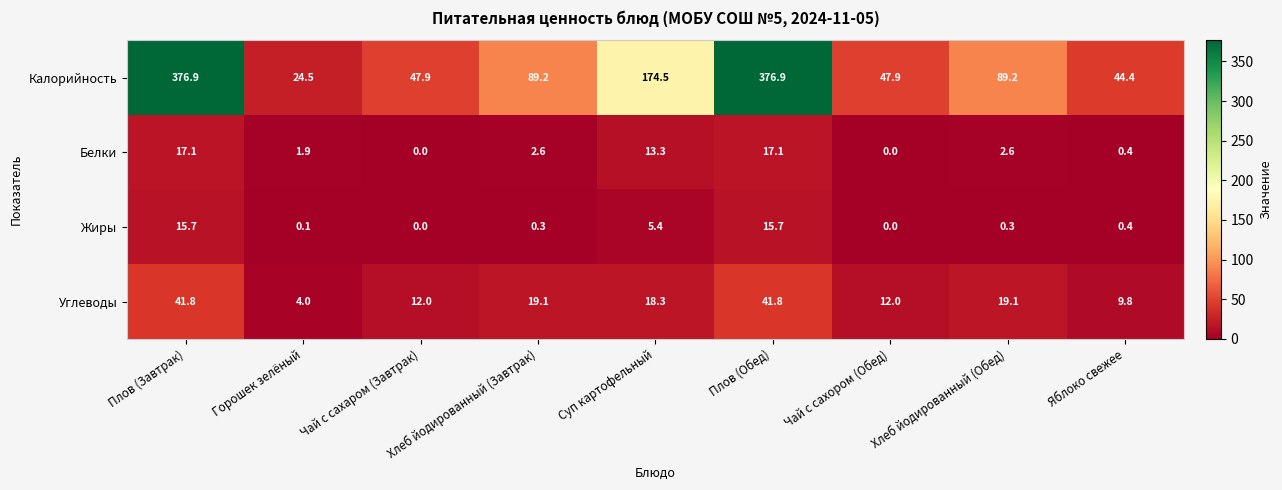

What is the average value of the Жиры series?

4.2